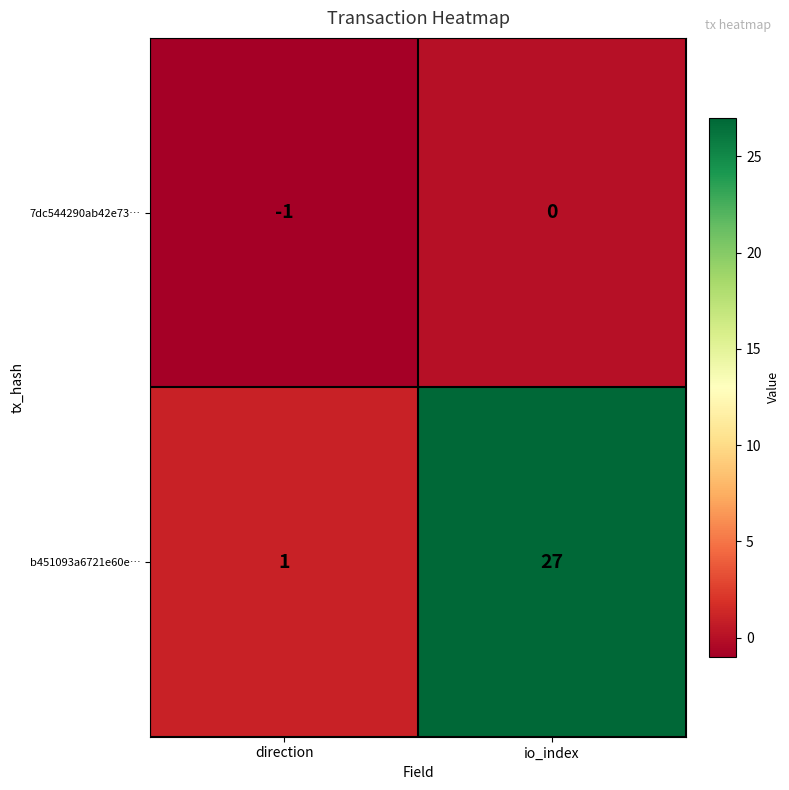

What is the difference between the maximum and minimum values in the b451093a6721e60e… series?

26